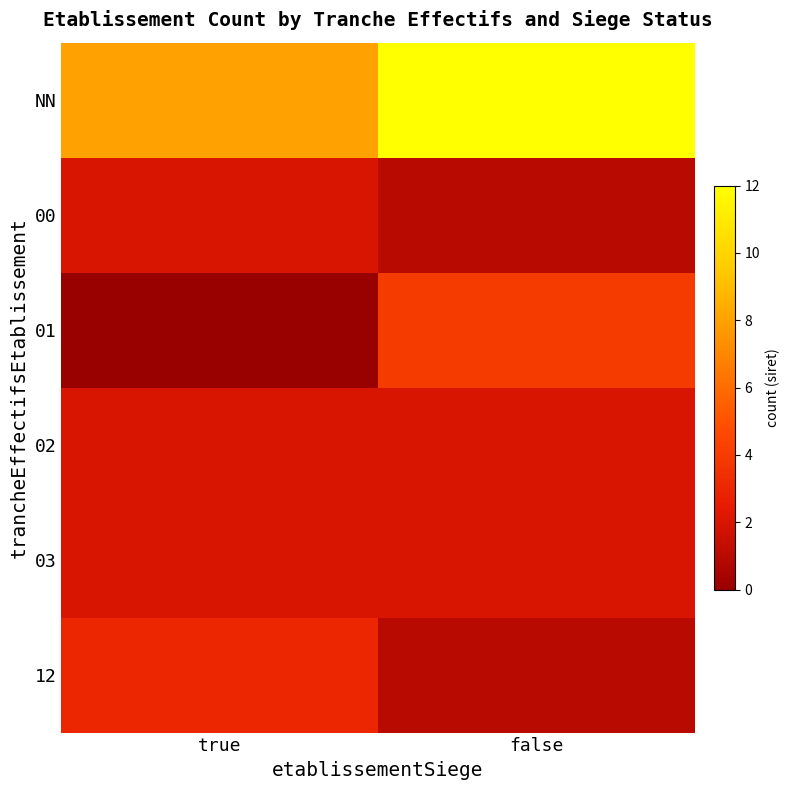

Reading left to right, what are all the values shown in this chart?

NN: true=8	false=12
00: true=2	false=1
01: true=0	false=4
02: true=2	false=2
03: true=2	false=2
12: true=3	false=1